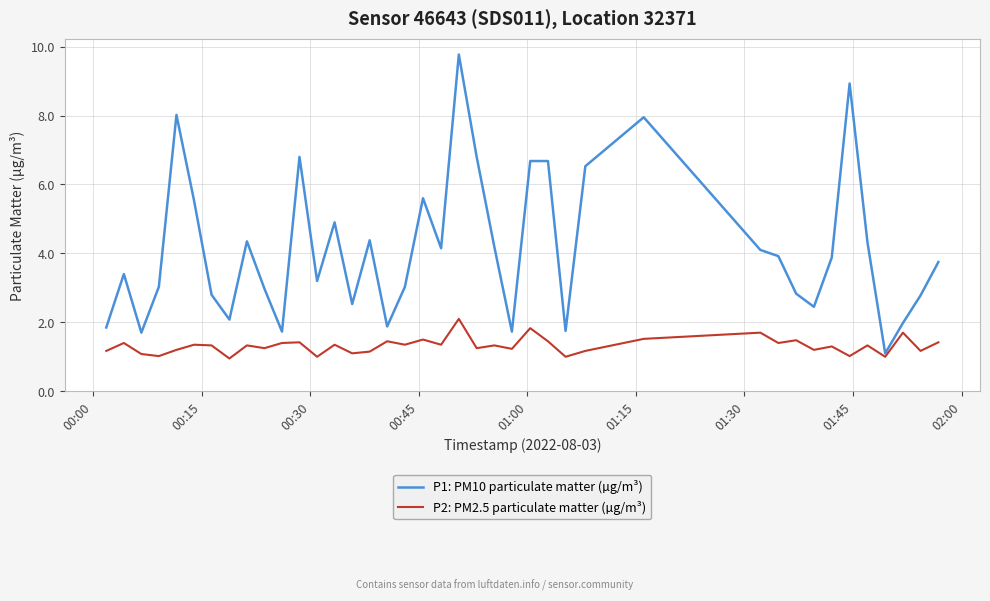

True or false: P2: PM2.5 particulate matter (µg/m³) and P1: PM10 particulate matter (µg/m³) cross at least once.

False